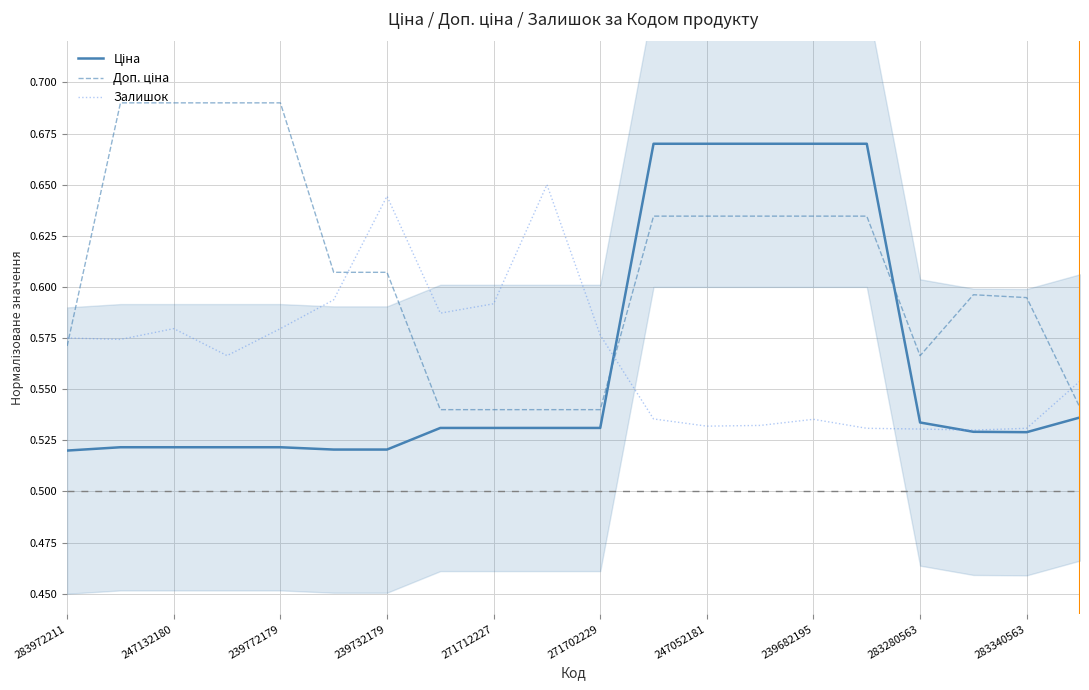

Rank the series at 239682195 from highest to lowest value.

Ціна, Доп. ціна, Залишок